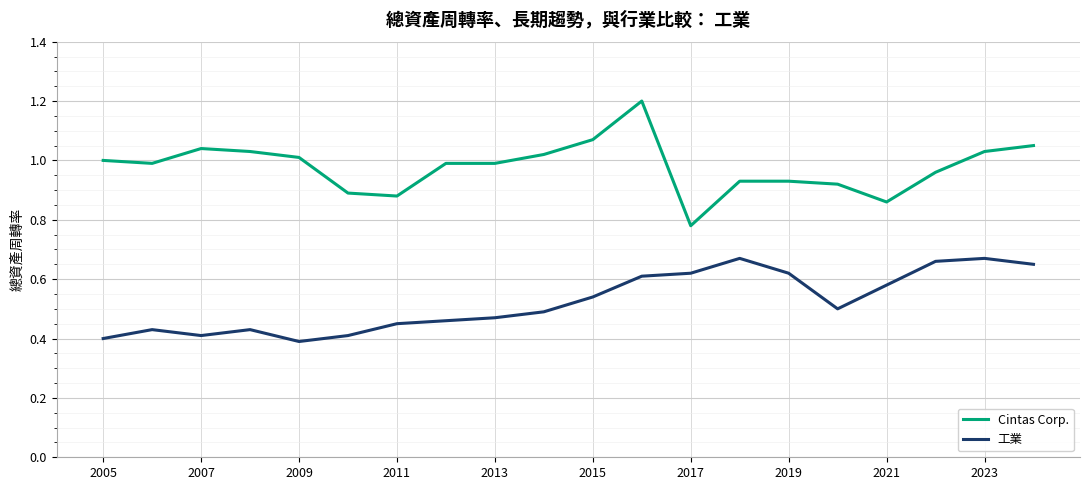

What is the greatest value displayed?

1.2